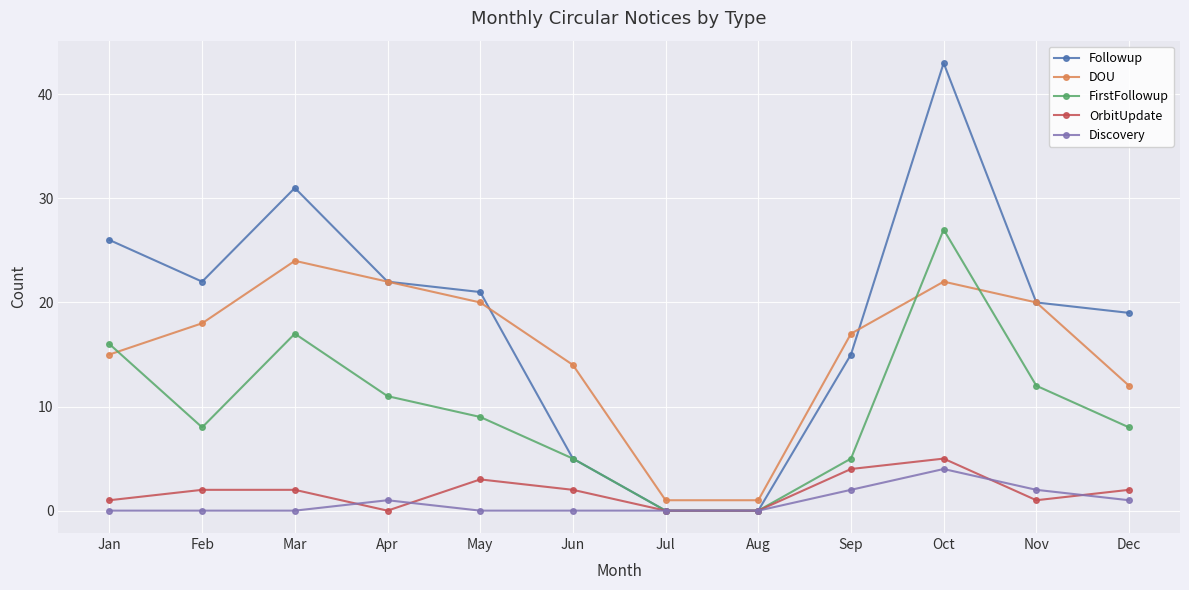

True or false: Discovery has more than 0 interior local peaks.

True